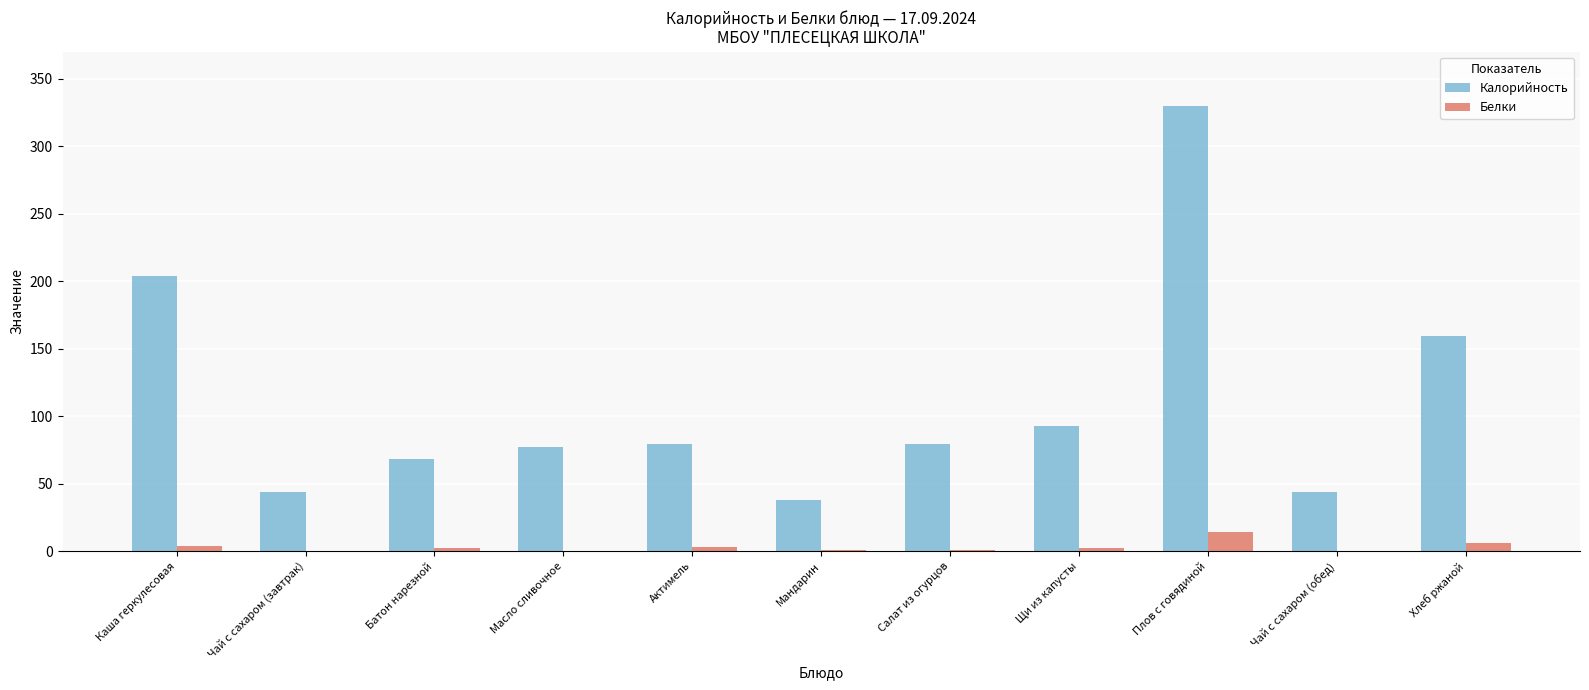

Which series changed the most between Чай с сахаром (обед) and Хлеб ржаной?

Калорийность